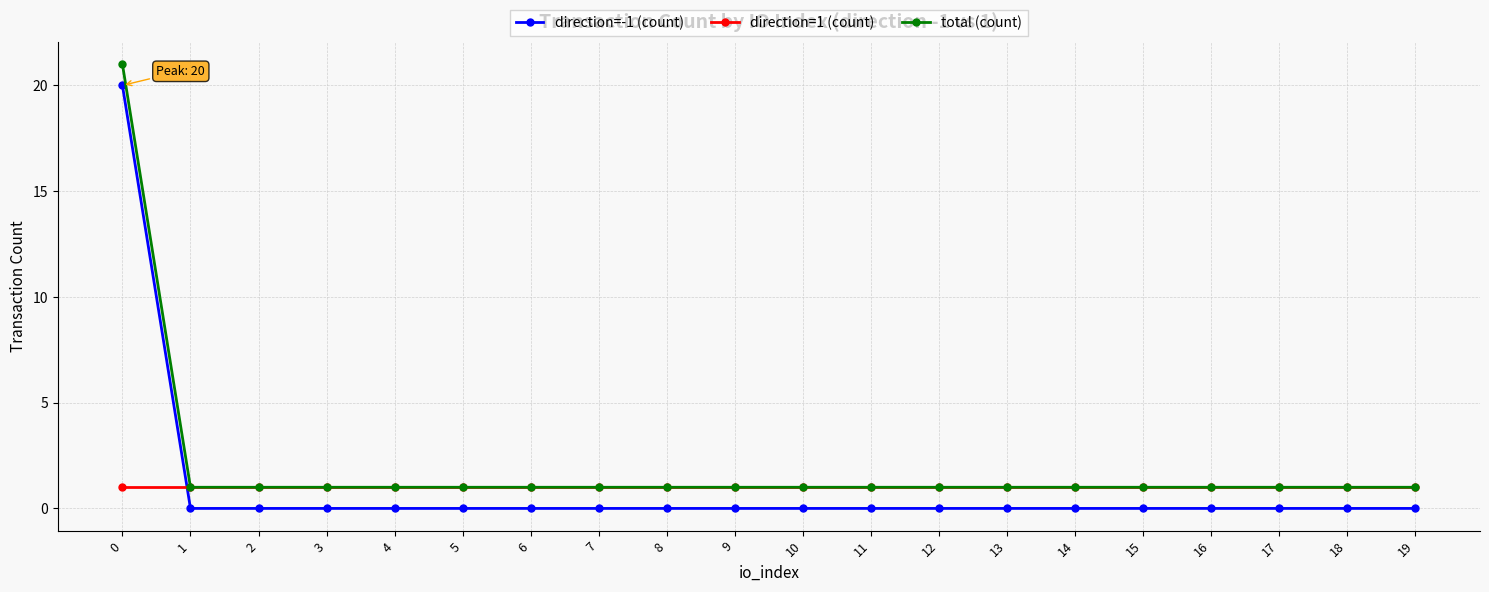

How many lines are shown in the chart?

3